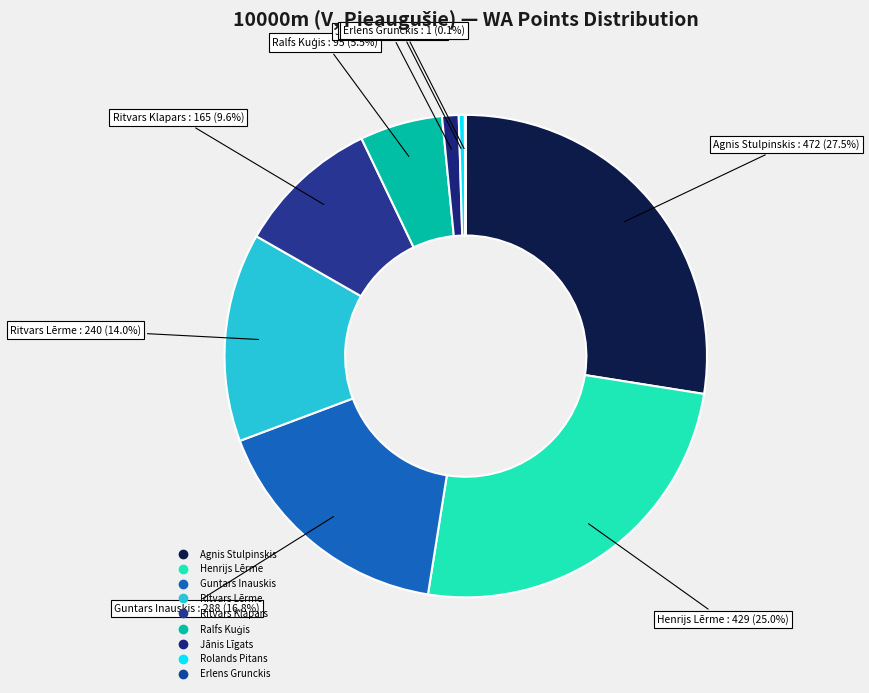

How much of the chart is everything except Guntars Inauskis?

83.2%